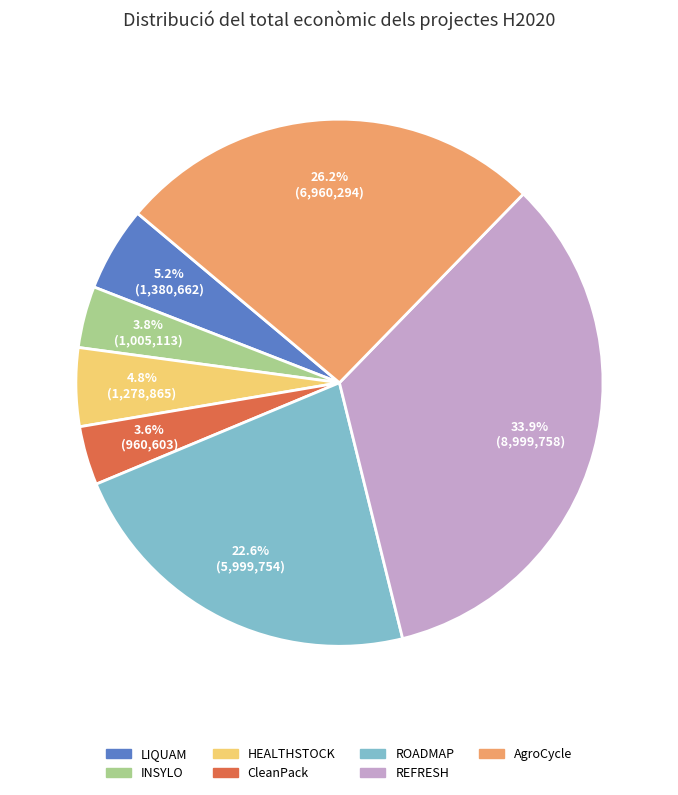

How much of the chart is everything except HEALTHSTOCK?

95.2%